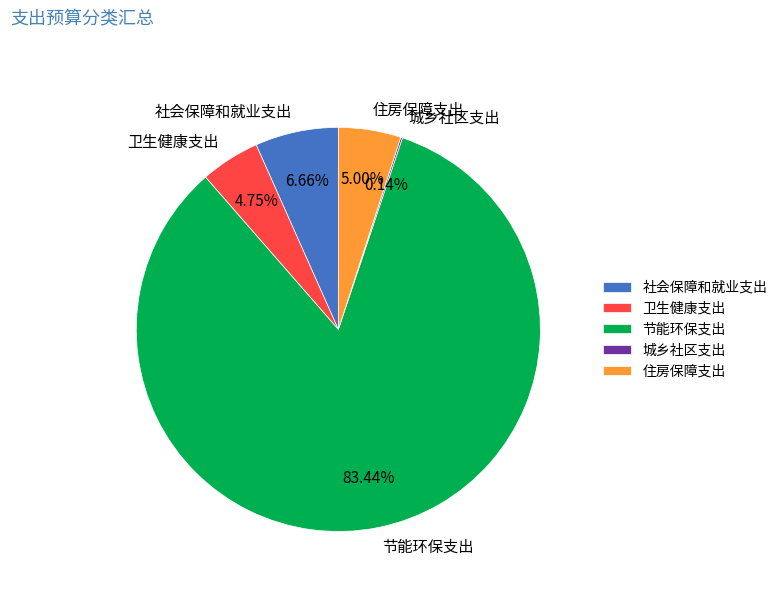

Which has a higher value, 住房保障支出 or 社会保障和就业支出?

社会保障和就业支出